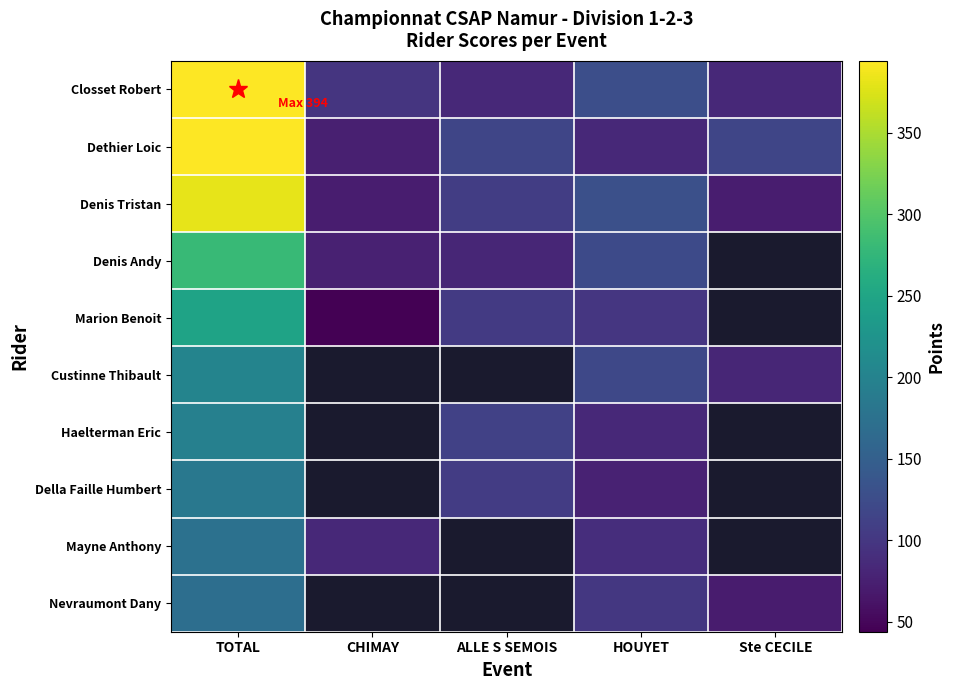

What is the minimum value shown in the chart?

44.0